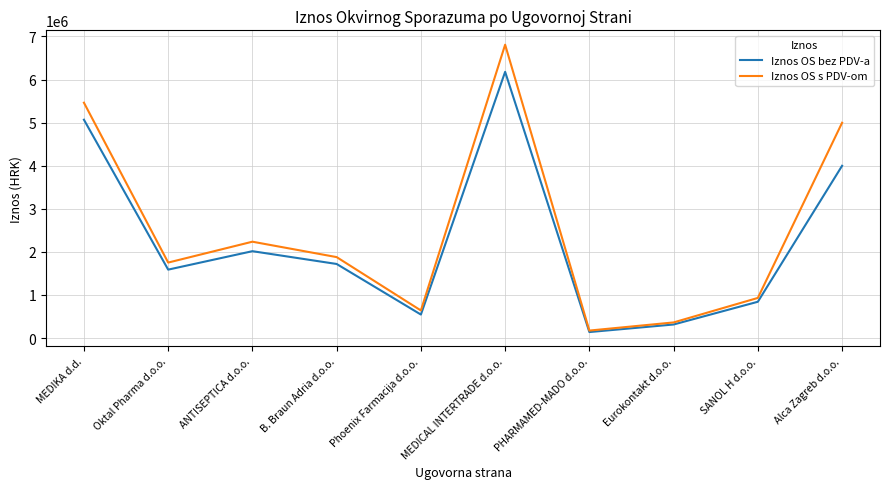

Rank the series at MEDIKA d.d. from highest to lowest value.

Iznos OS s PDV-om, Iznos OS bez PDV-a